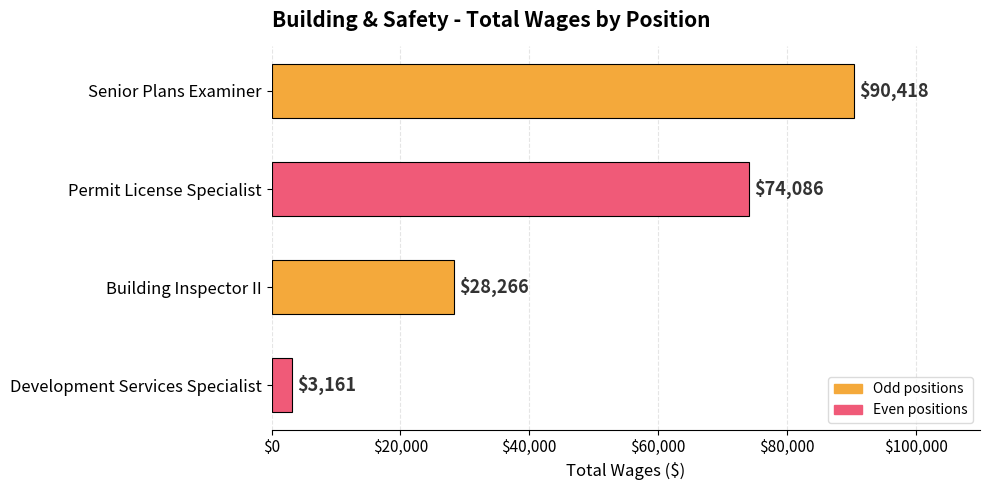

What is the change in value from Permit License Specialist to Development Services Specialist?

-70925